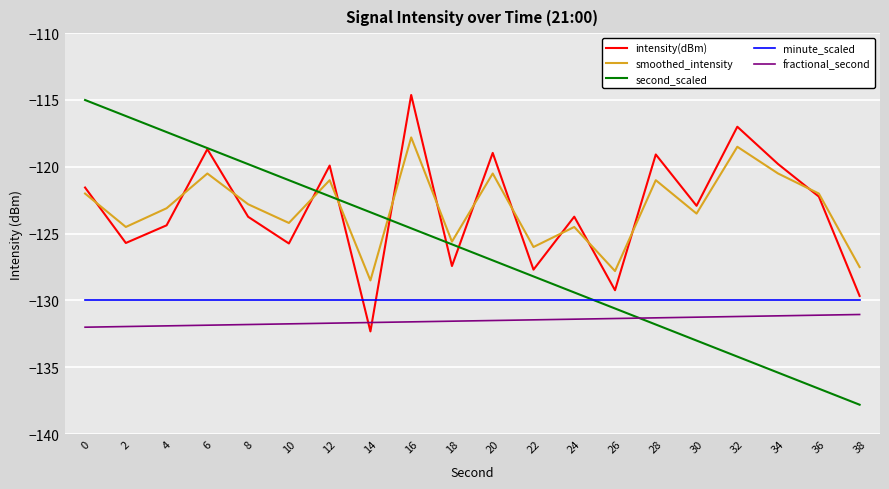

The minute_scaled series shows -198.1 at 18. True or false?

False